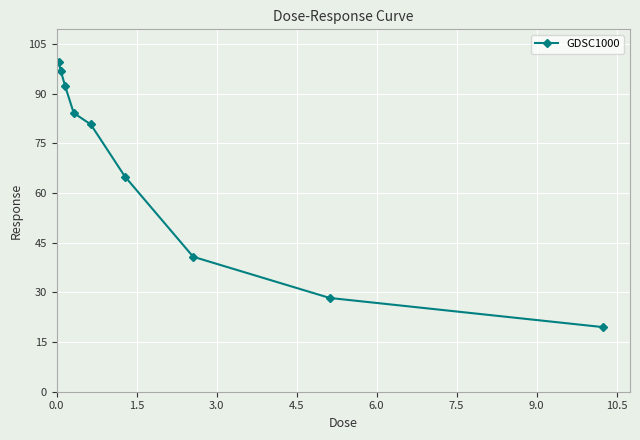

What is the value of the 5th point from the left?

80.7